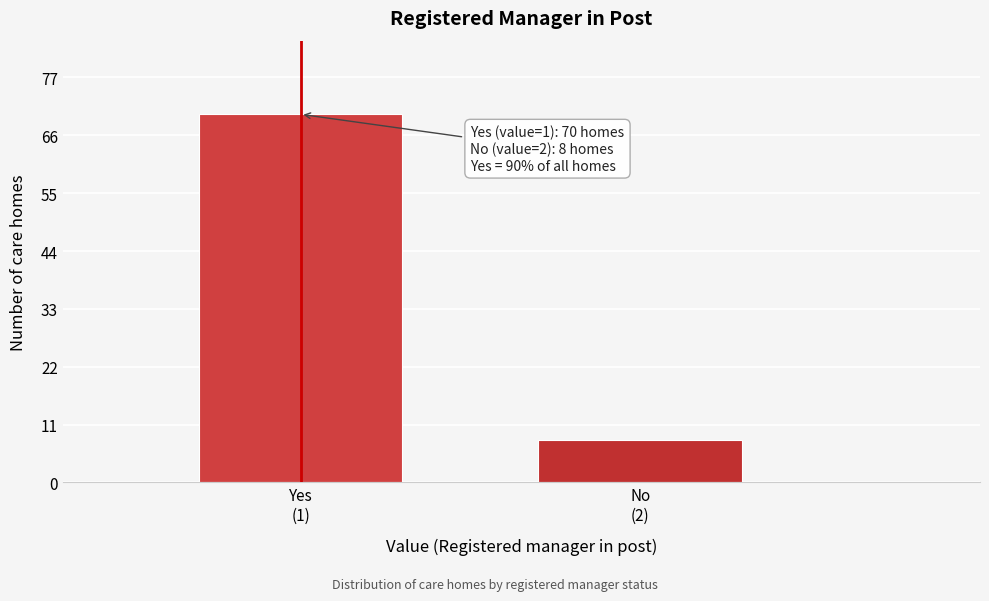

Reading left to right, transcribe all the data shown in this chart.

70	8